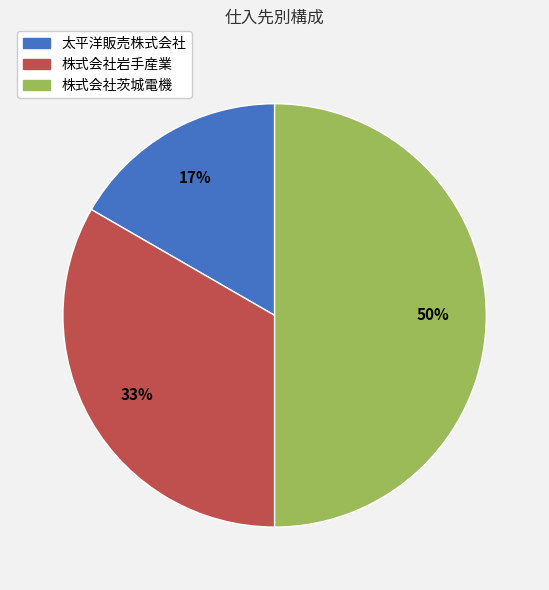

The 株式会社岩手産業 slice represents 33% of the pie. True or false?

True